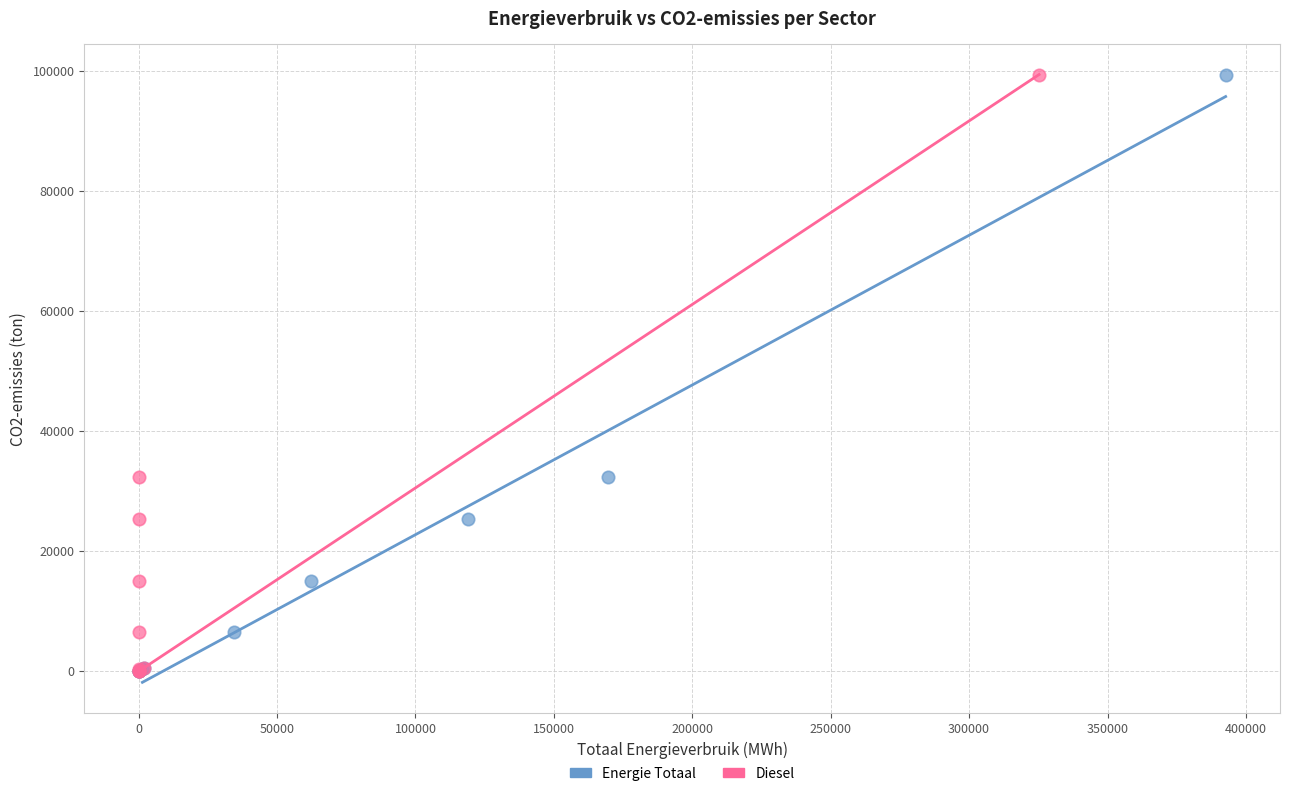

What are all the series names shown in the legend?

Energie Totaal, Diesel